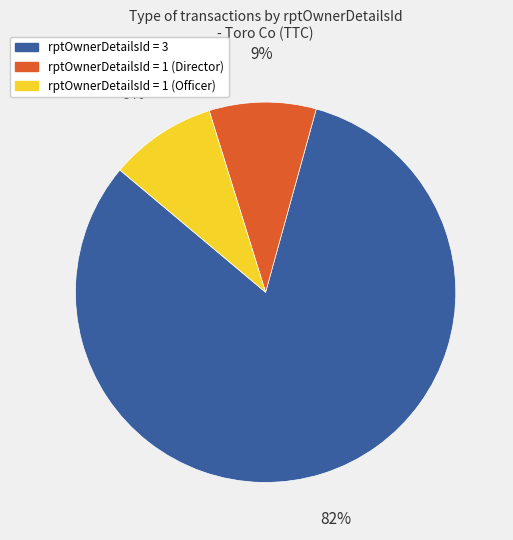

Does any single category account for the majority?

Yes